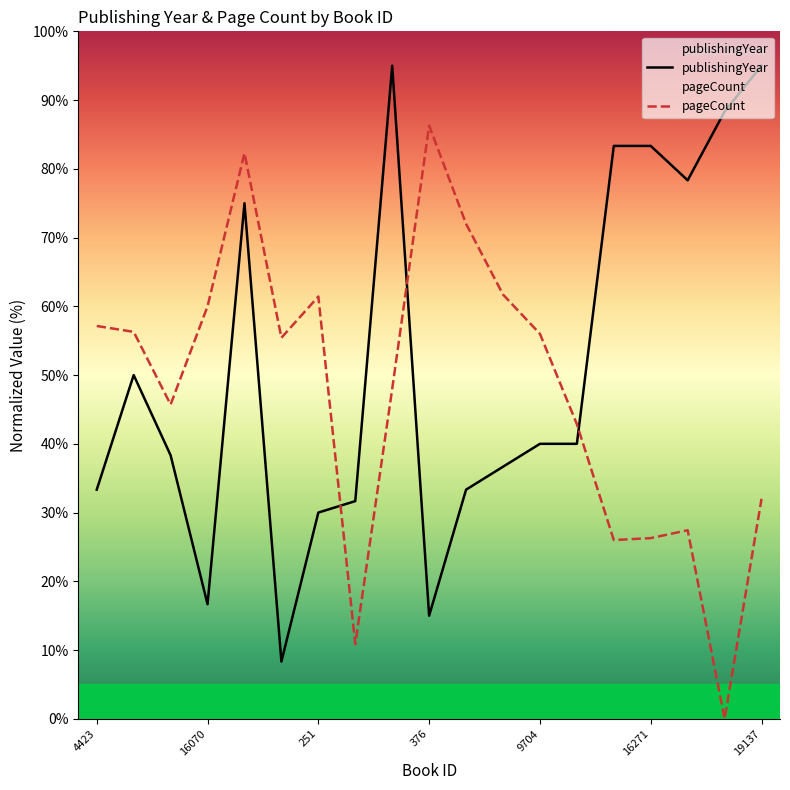

How many times do publishingYear and pageCount cross each other?

3